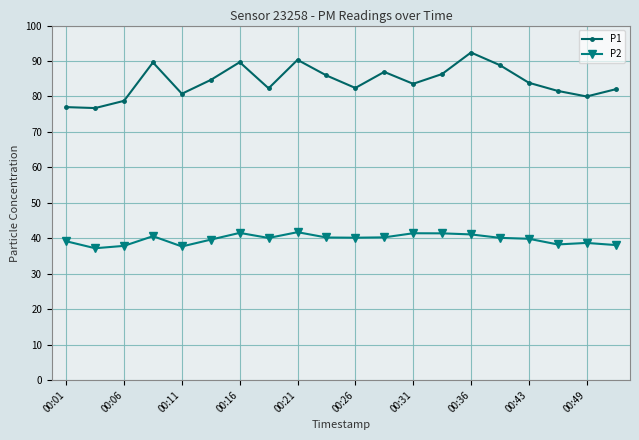

What is the average value of the P1 series?

84.2